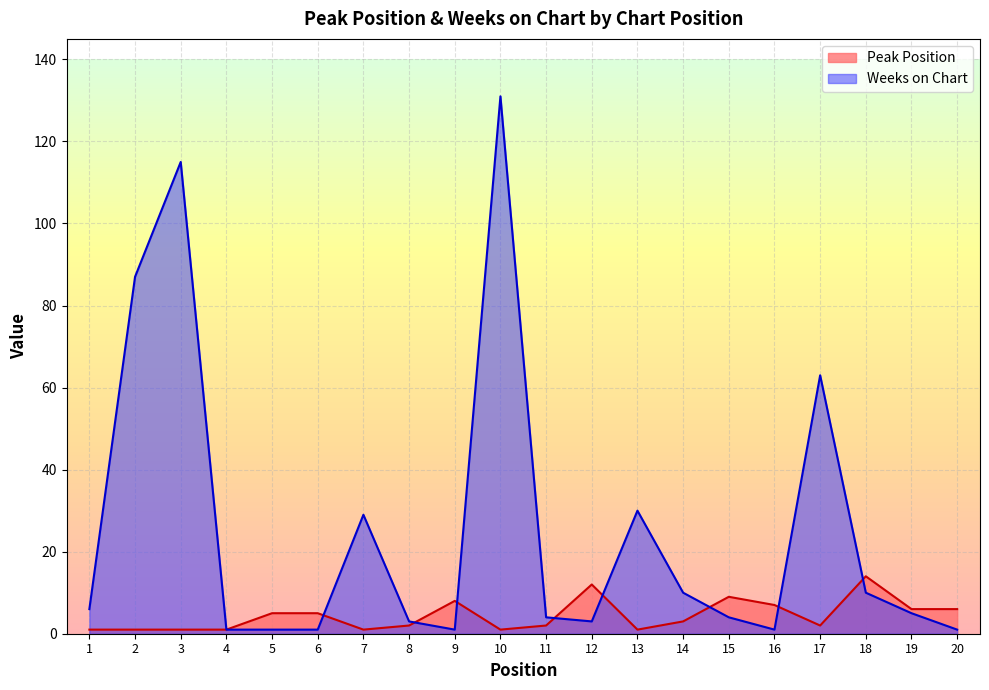

What is the difference between the maximum and minimum values in the Peak Position series?

13